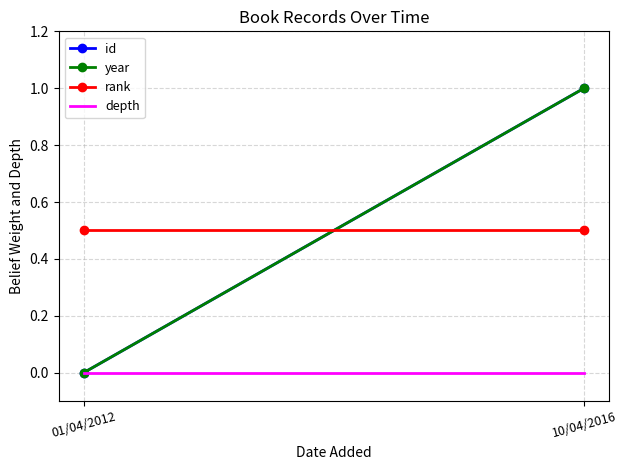

Where is year nearest to the value 0?

01/04/2012